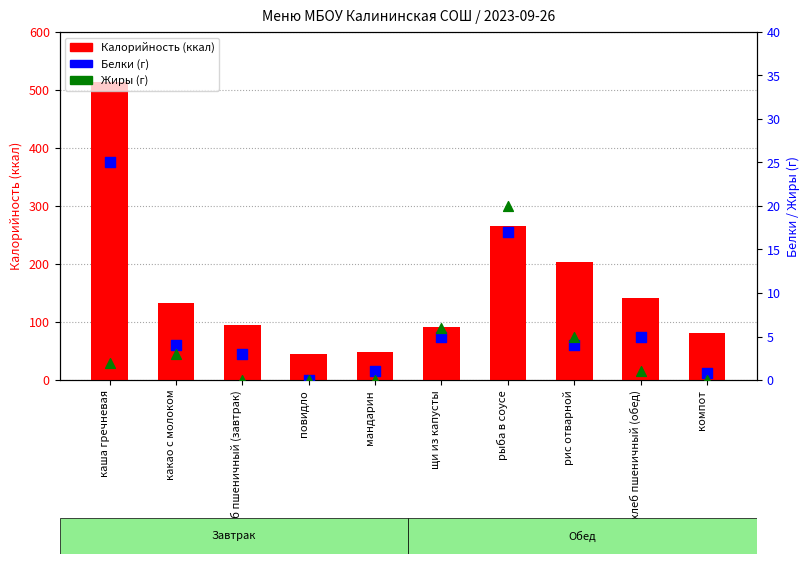

Which series has the largest total across all categories?

Калорийность